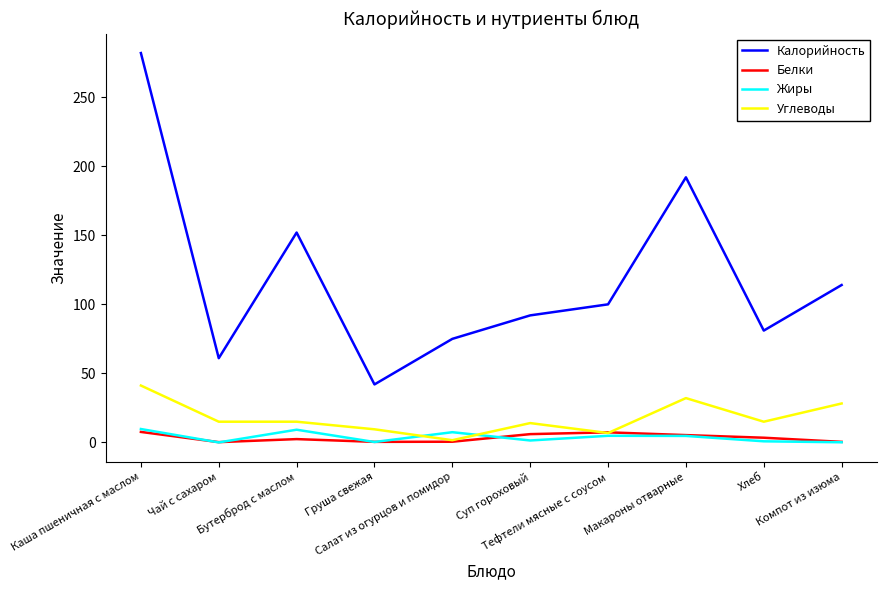

What is the difference between the highest and lowest values at Хлеб?

80.2